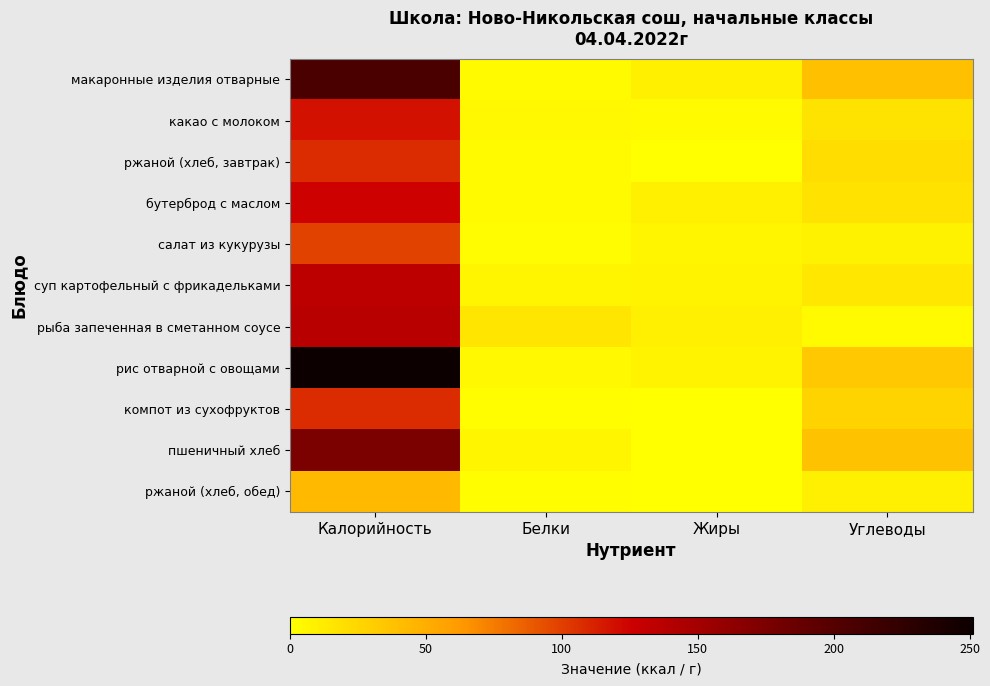

What is the greatest value displayed?

251